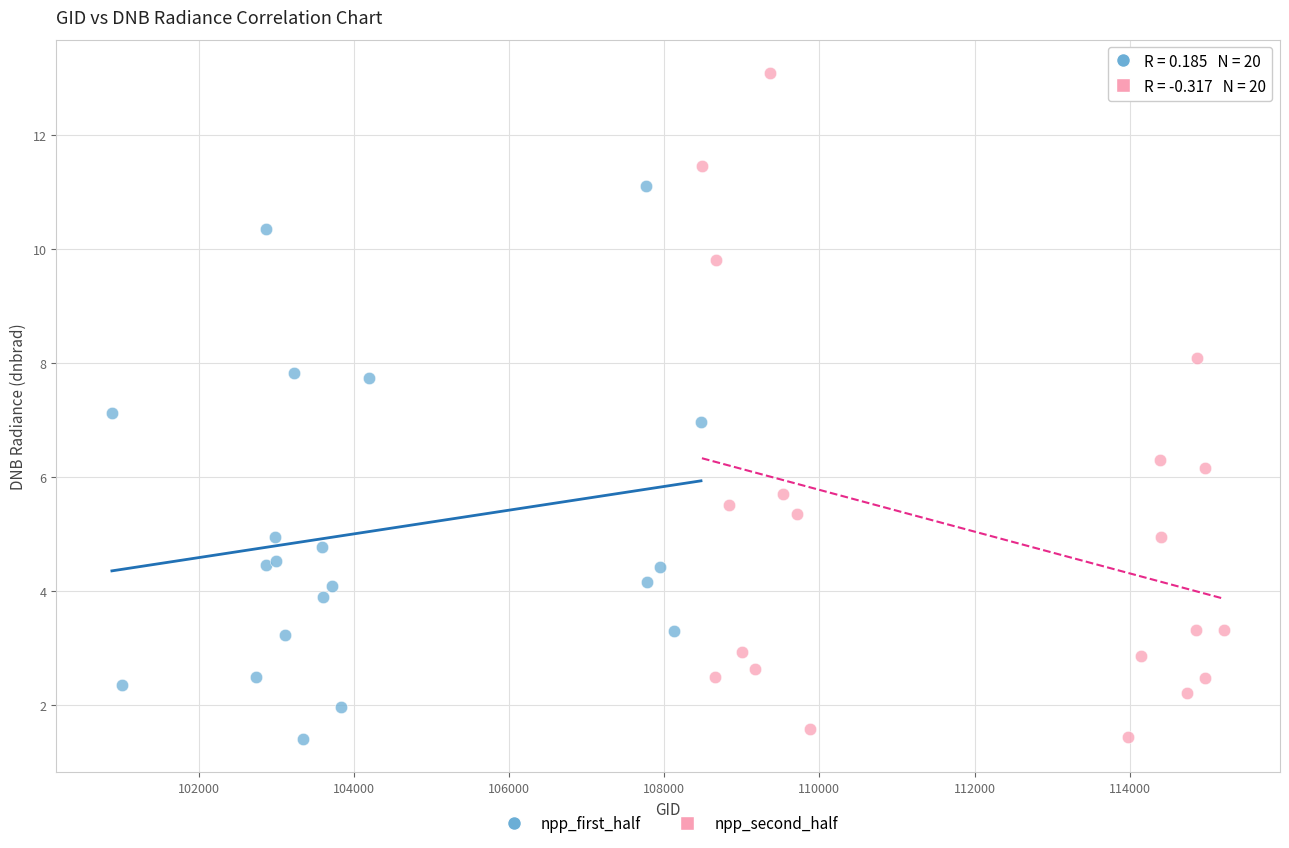

Which series contains the highest Y value?

npp_second_half